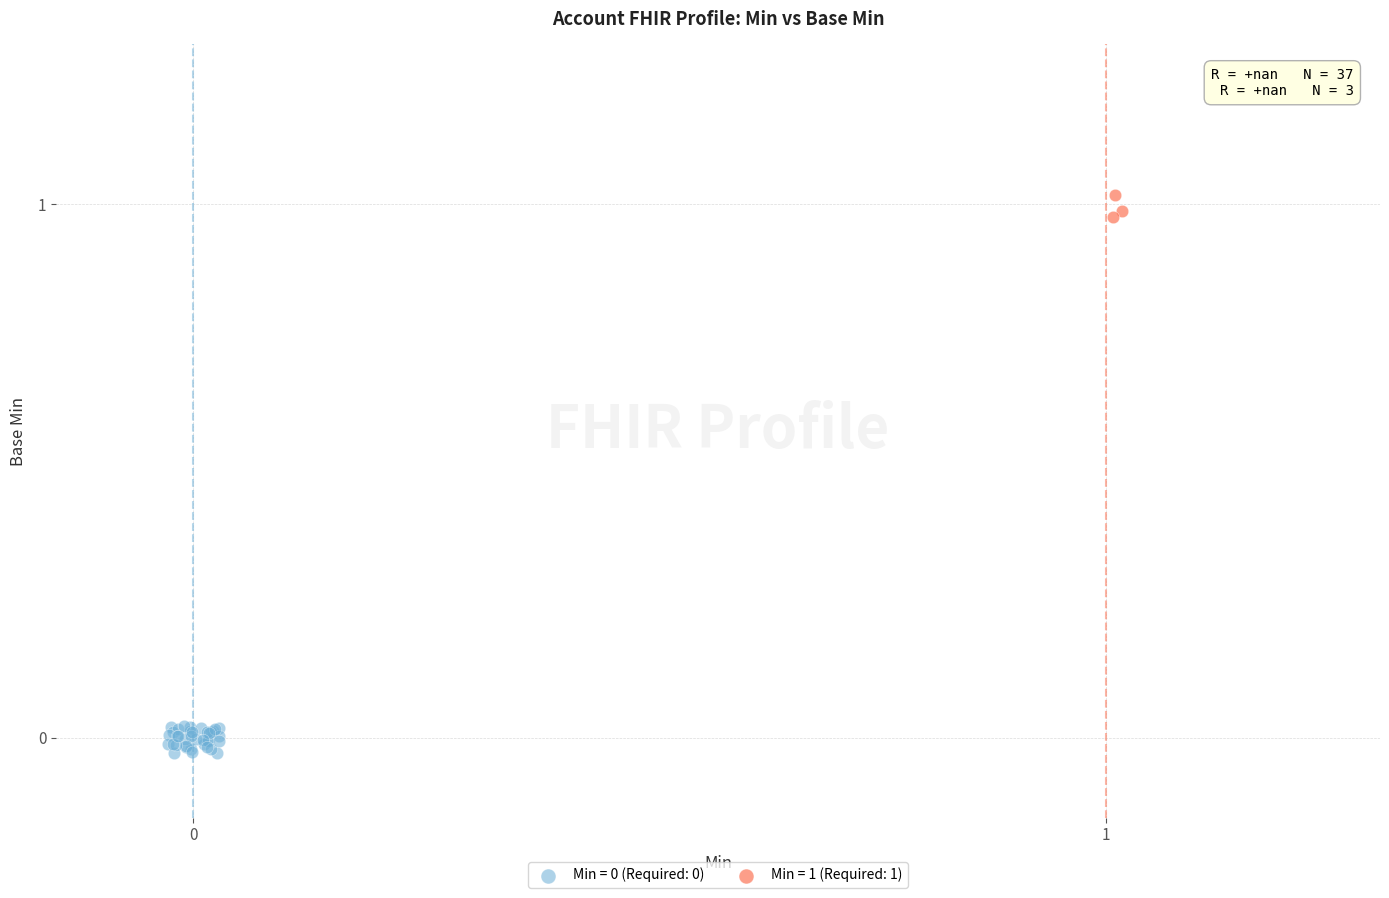

Which series contains the highest Y value?

Min = 1 (Required: 1)